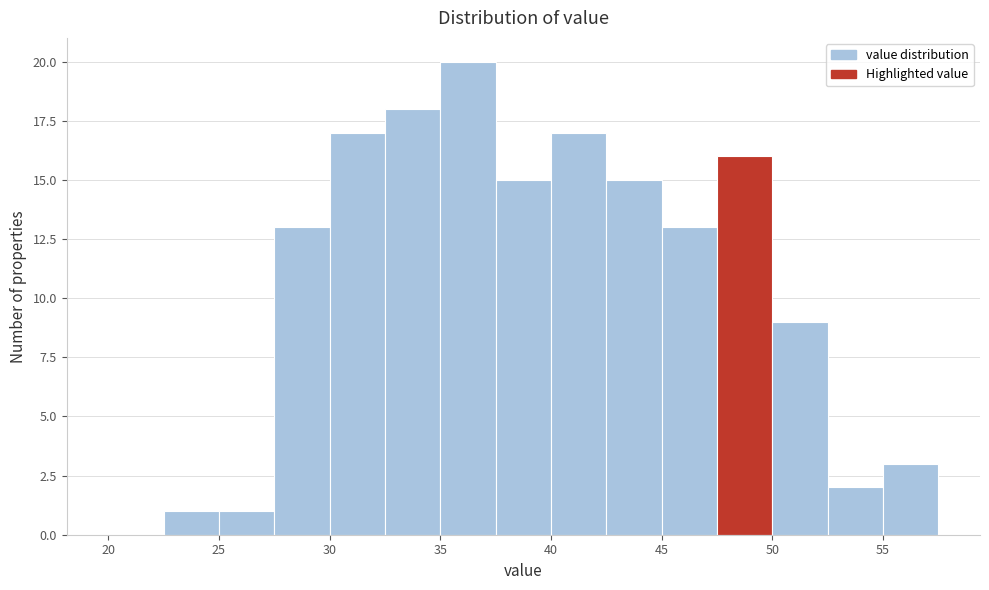

Reading left to right, transcribe this chart: for each bar, give the range it covers on the x-axis and its height. The values are not printed on the chart, so give them approximately, as read against the axis.

20.0 to 22.5: 0
22.5 to 25.0: 1
25.0 to 27.5: 1
27.5 to 30.0: 13
30.0 to 32.5: 17
32.5 to 35.0: 18
35.0 to 37.5: 20
37.5 to 40.0: 15
40.0 to 42.5: 17
42.5 to 45.0: 15
45.0 to 47.5: 13
47.5 to 50.0: 16
50.0 to 52.5: 9
52.5 to 55.0: 2
55.0 to 57.5: 3